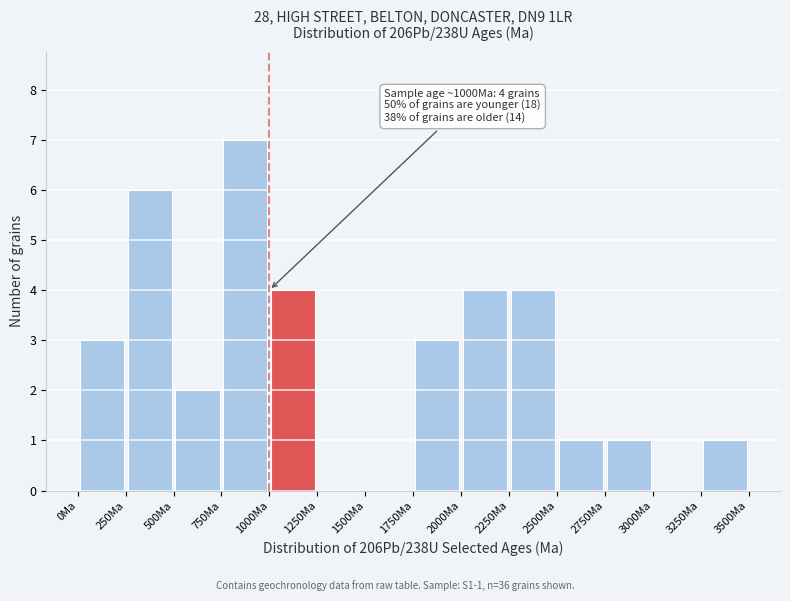

Over which range of the x-axis is the bar tallest?

750 to 1000